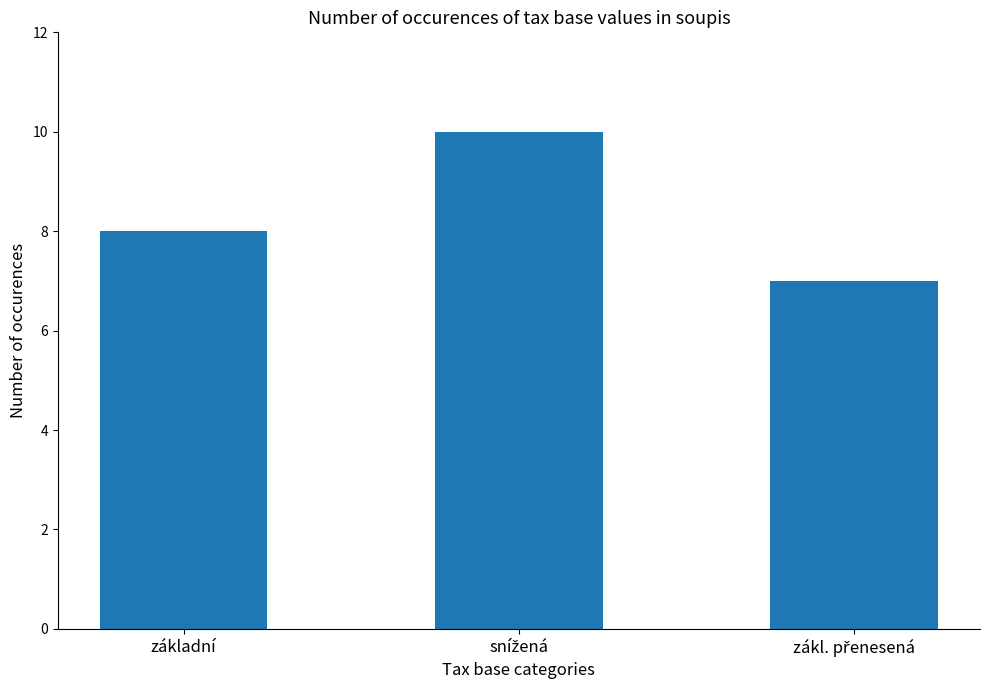

What is the label of the 1st bar from the left?

základní